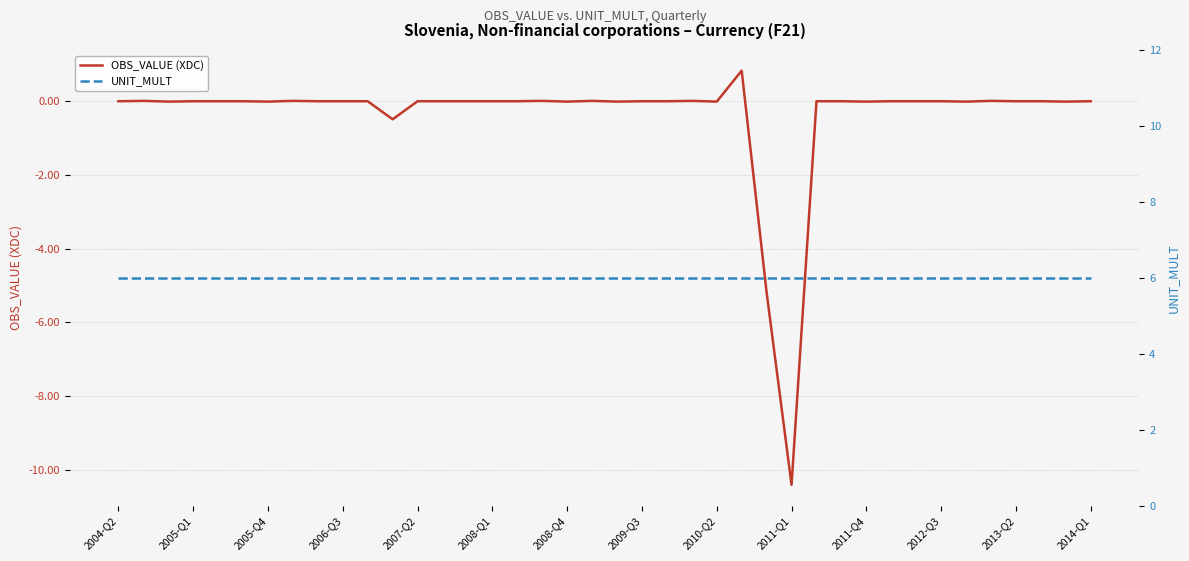

True or false: OBS_VALUE (XDC) has a value of 0.0 at 2014-Q1.

True